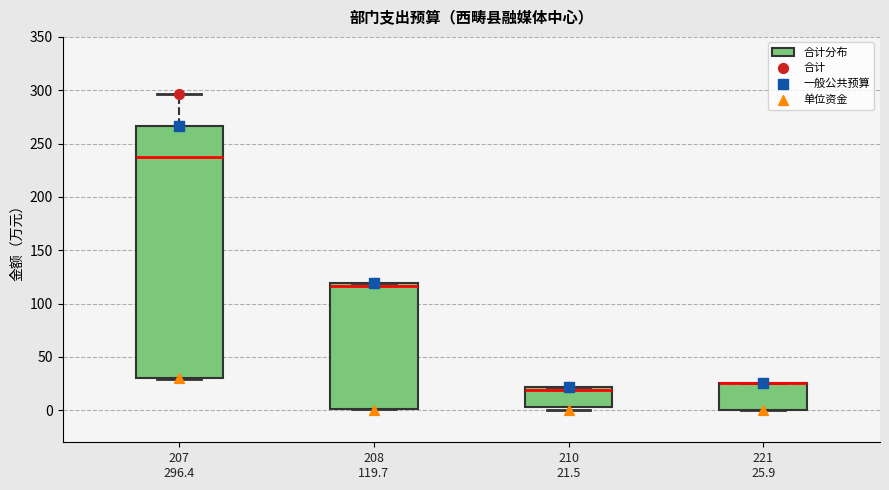

Reading left to right, read every box against the y-axis: the position of its median line, the range the box covers, and the ends of its whiskers. The values are not printed on the chart, so give them approximately, as read against the axis.

207 296.4: median 235, box 30 to 265, whiskers 30 to 295
208 119.7: median 115, box 0 to 120, whiskers 0 to 120
210 21.5: median 20 (just below the box's upper edge), box 5 to 20, whiskers 0 to 20
221 25.9: median 25 (drawn on the box's upper edge), box 0 to 25, whiskers 0 to 25